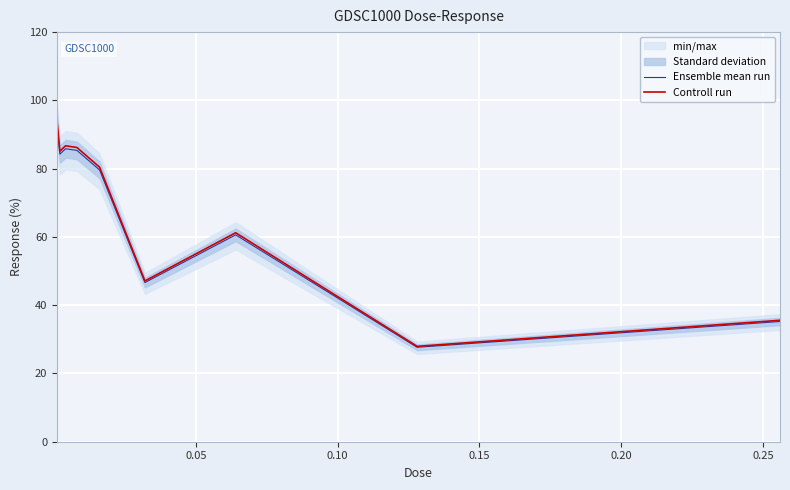

Does the chart display data point markers on the line(s)?

No